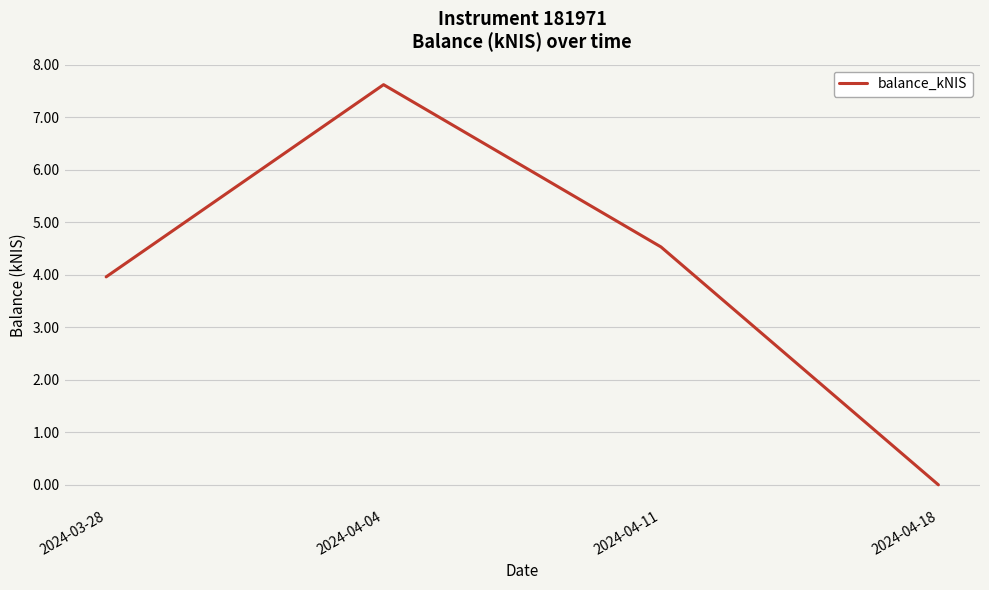

What position from the right is 2024-04-11?

2